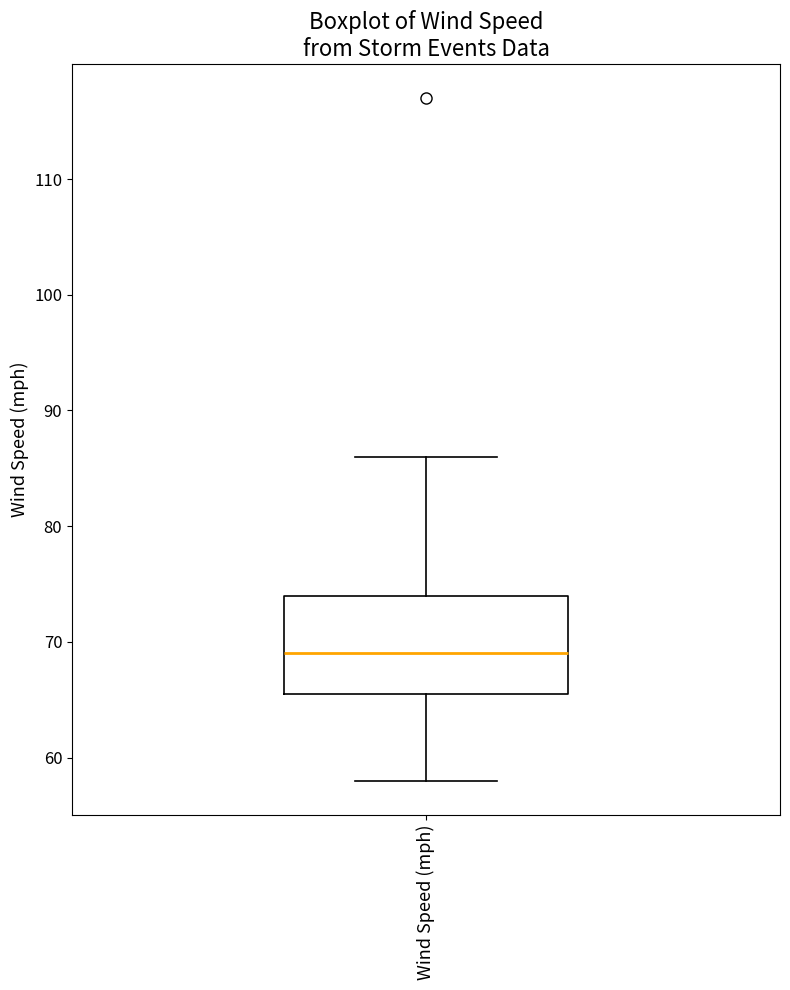

Where does the upper whisker of the box for Wind Speed (mph) end on the y-axis? The values are not printed on the chart, so give them approximately, as read against the axis.

86